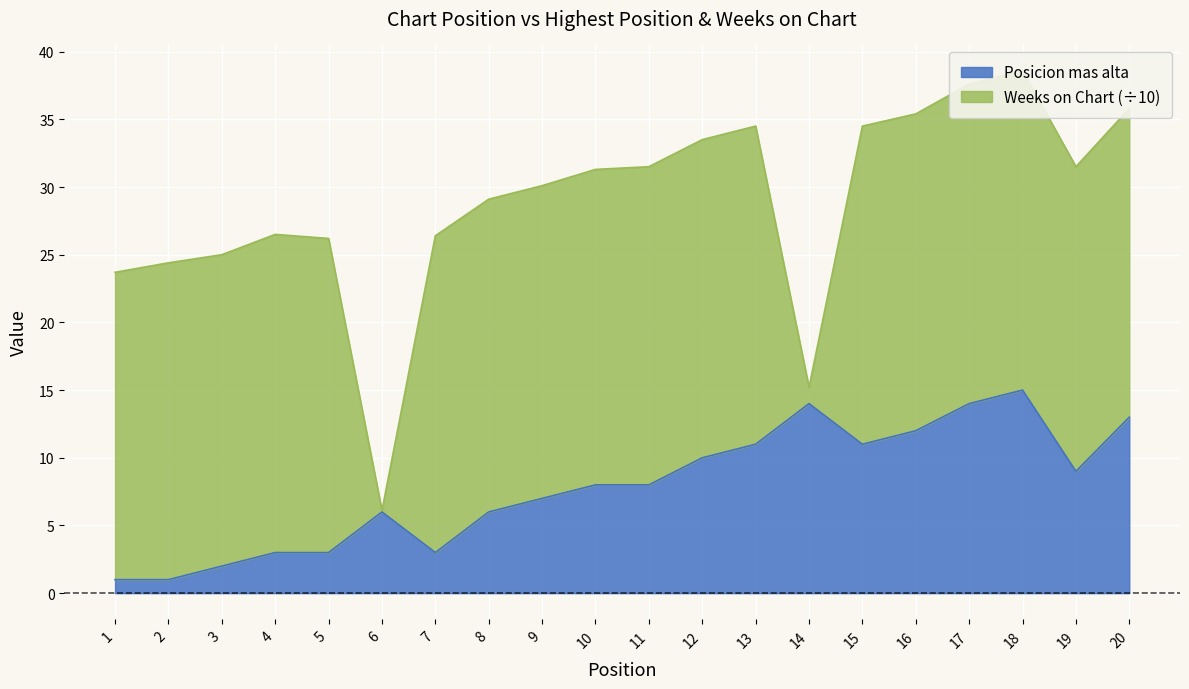

What is the difference between the maximum and minimum values?

14